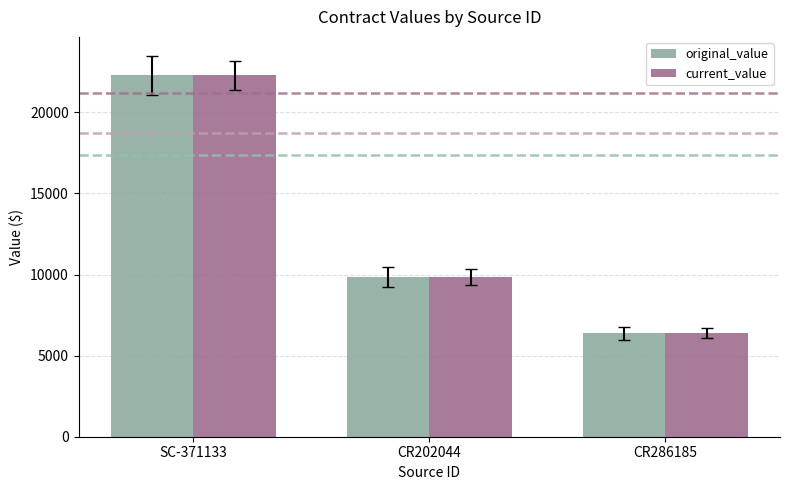

Reading left to right, what are all the values shown in this chart?

original_value: SC-371133=22276	CR202044=9839	CR286185=6384
current_value: SC-371133=22276	CR202044=9839	CR286185=6384